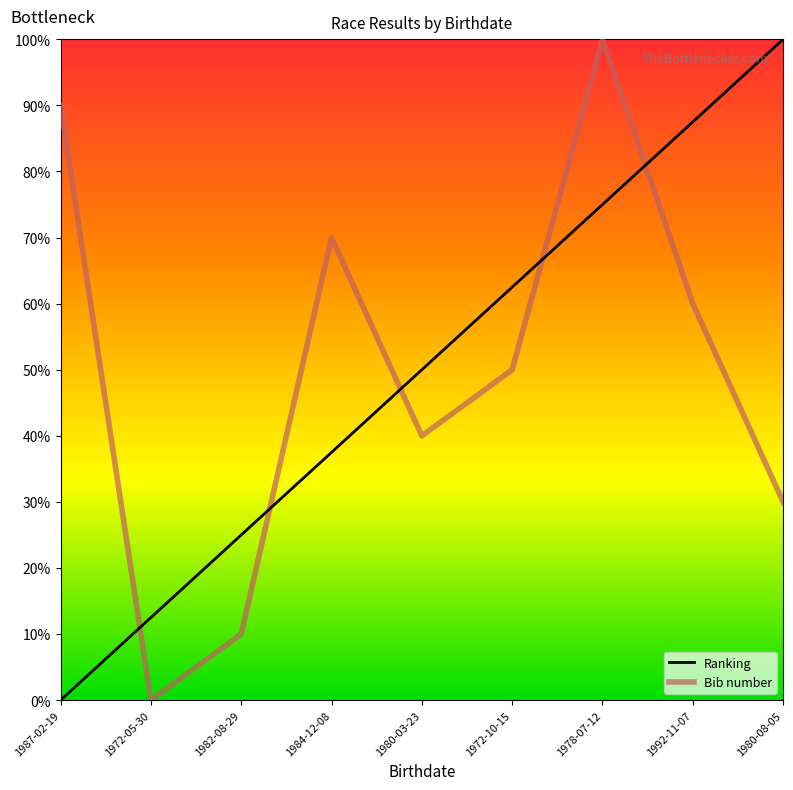

What is the difference between the Bib number values at 1987-02-19 and 1984-12-08?

0.2